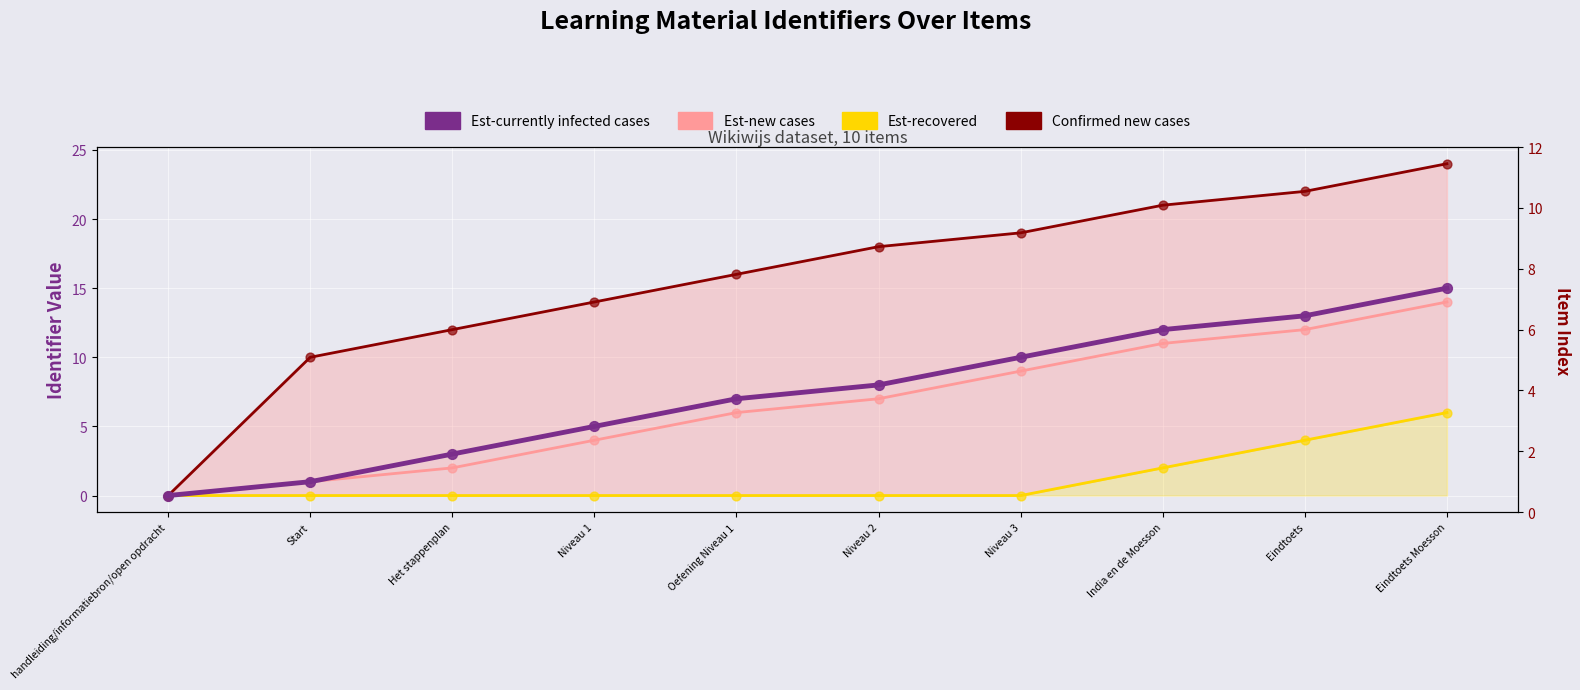

At how many categories does at least one series exceed 18?

4